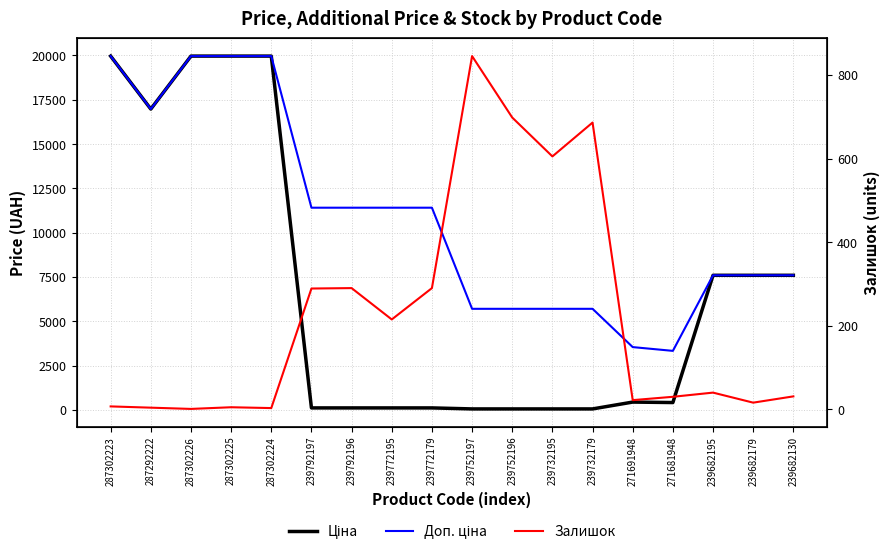

True or false: Ціна and Залишок intersect in this chart.

True